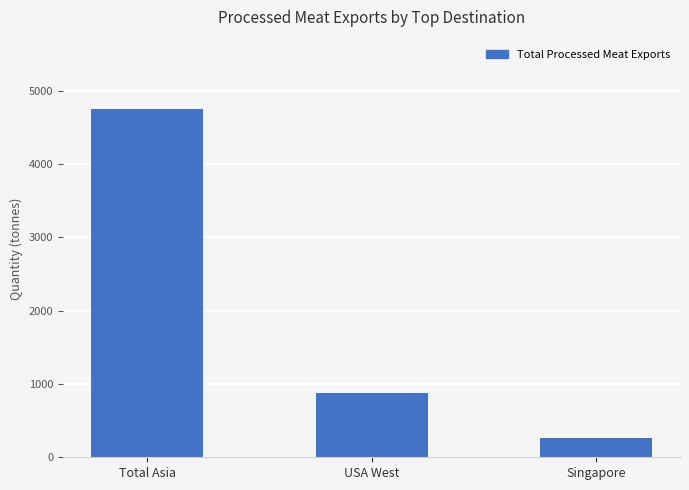

What is the maximum value shown in the chart?

4748.5